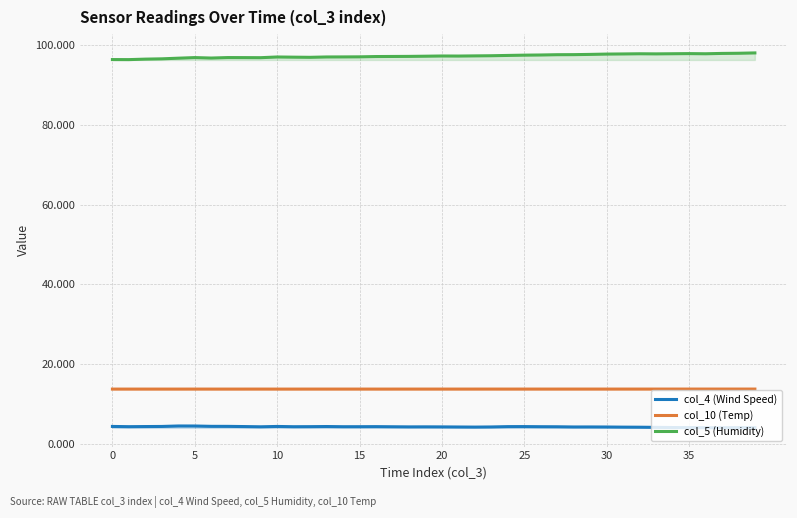

At which label is col_5 (Humidity) closest to 97?

16